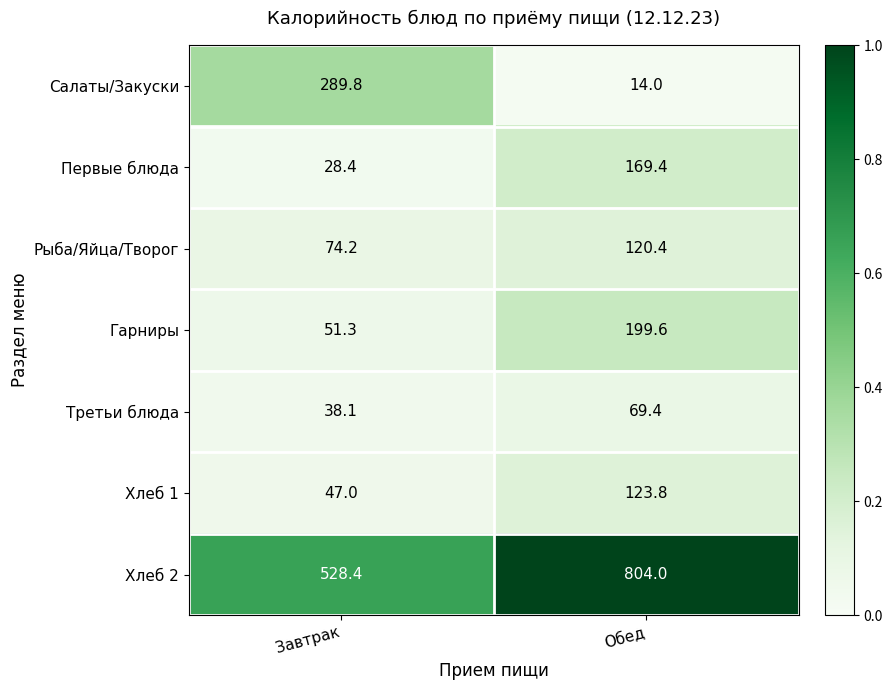

What is the difference between the Первые блюда values at Обед and Завтрак?

141.0